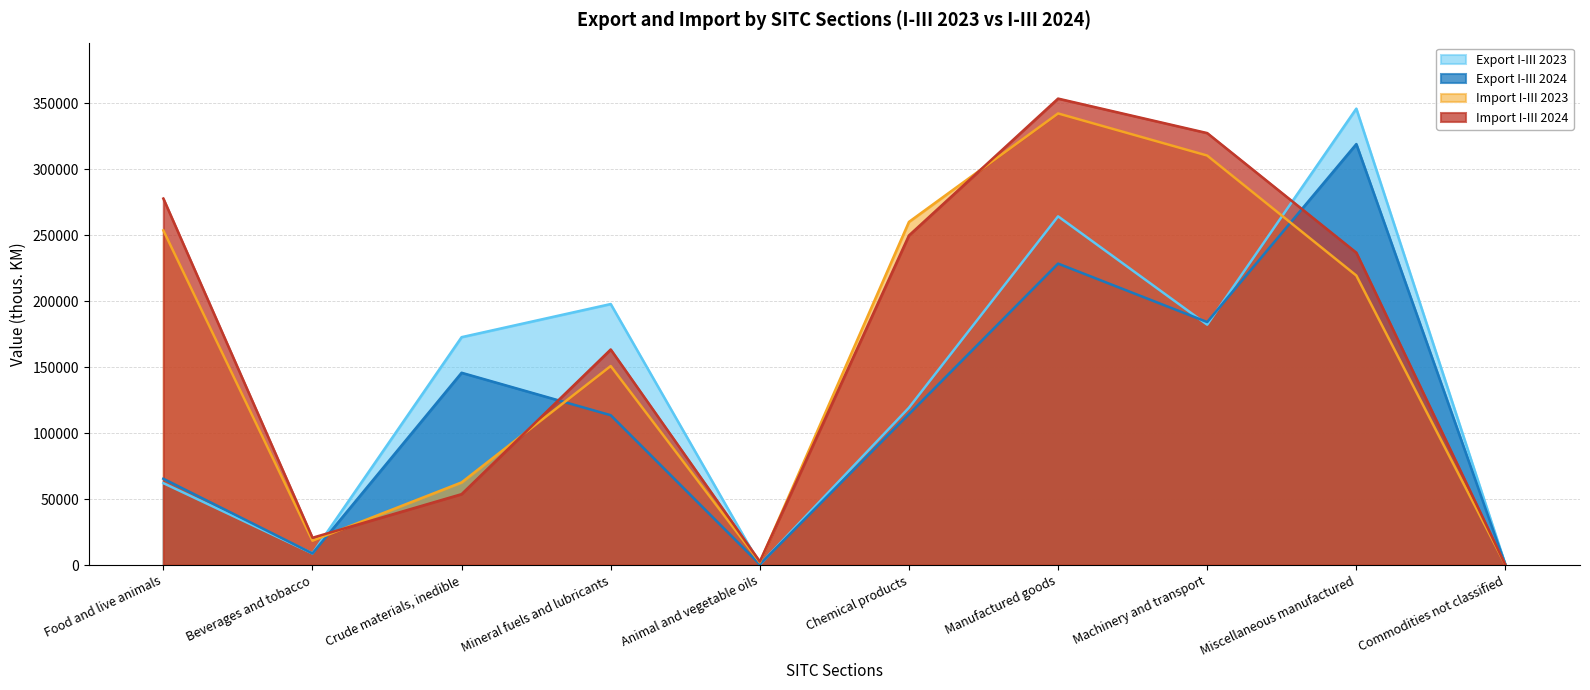

True or false: Export I-III 2023 has a value of 423 at Animal and vegetable oils.

True